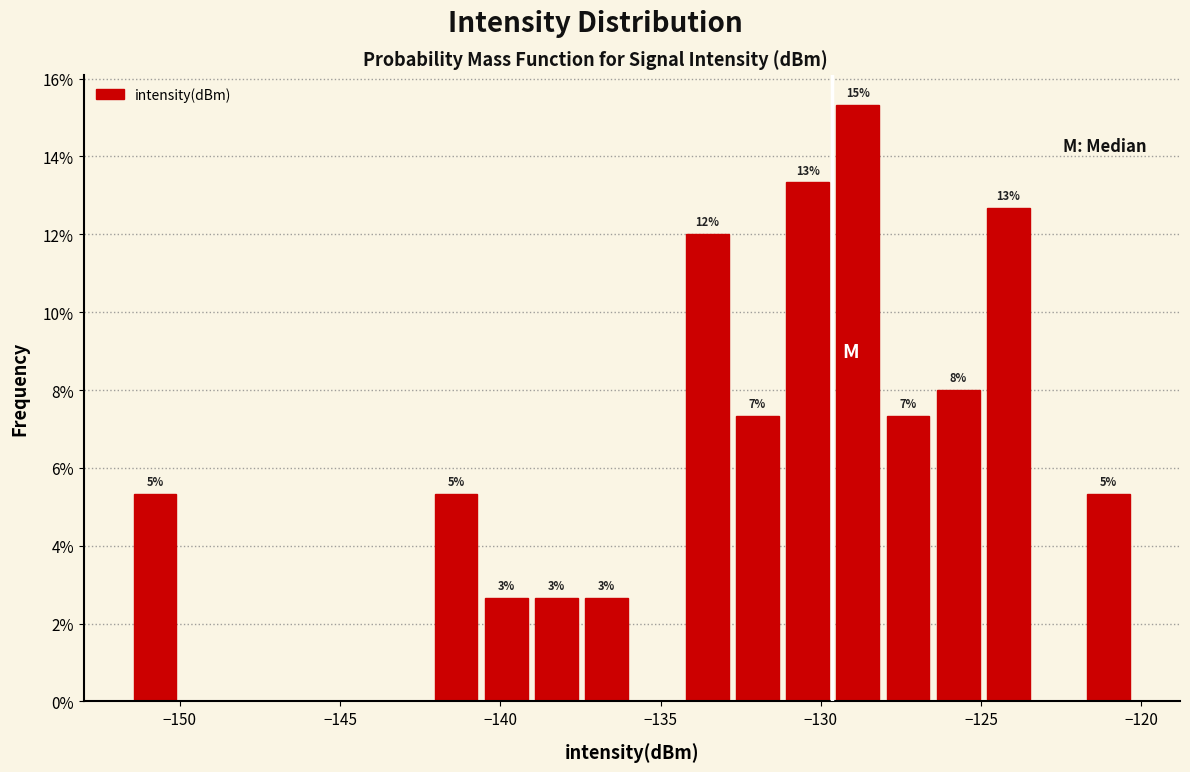

Around what value on the x-axis is the tallest bar? Give the approximate position of its centre, as read against the axis.

-129.0